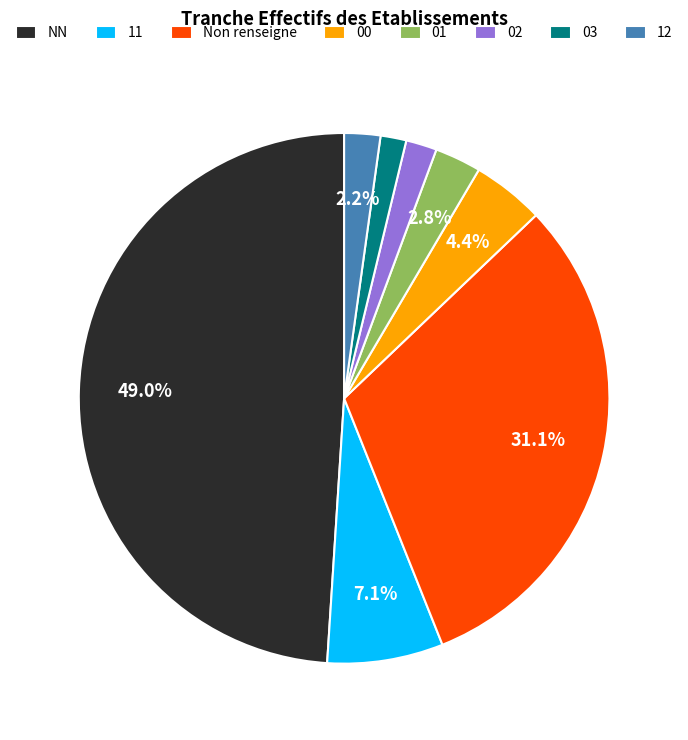

What percentage do NN and 11 together represent?

56.0%